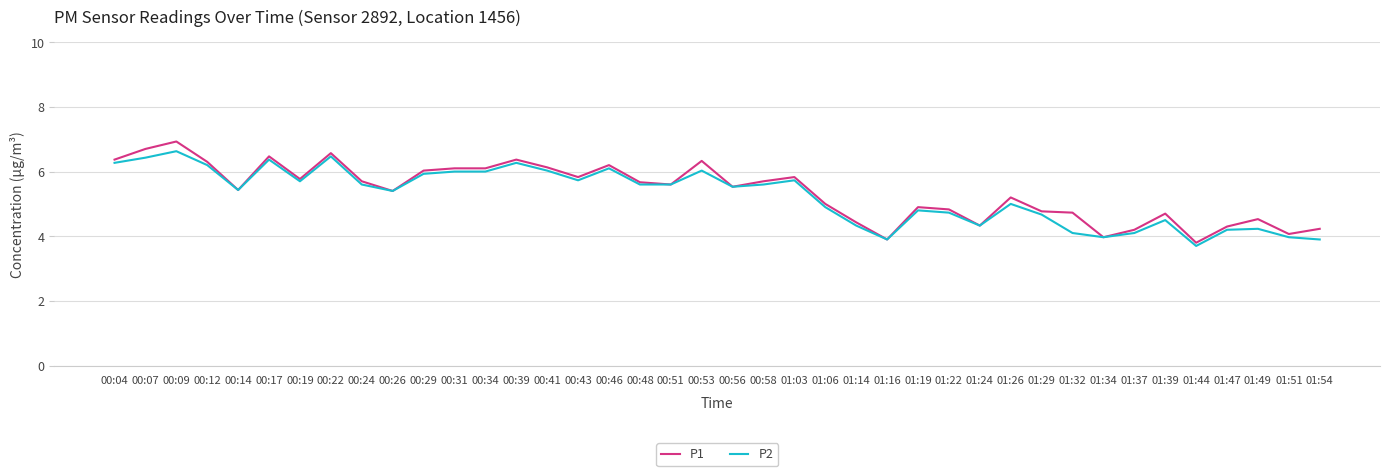

Rank the series by their maximum value, from lowest to highest.

P2, P1